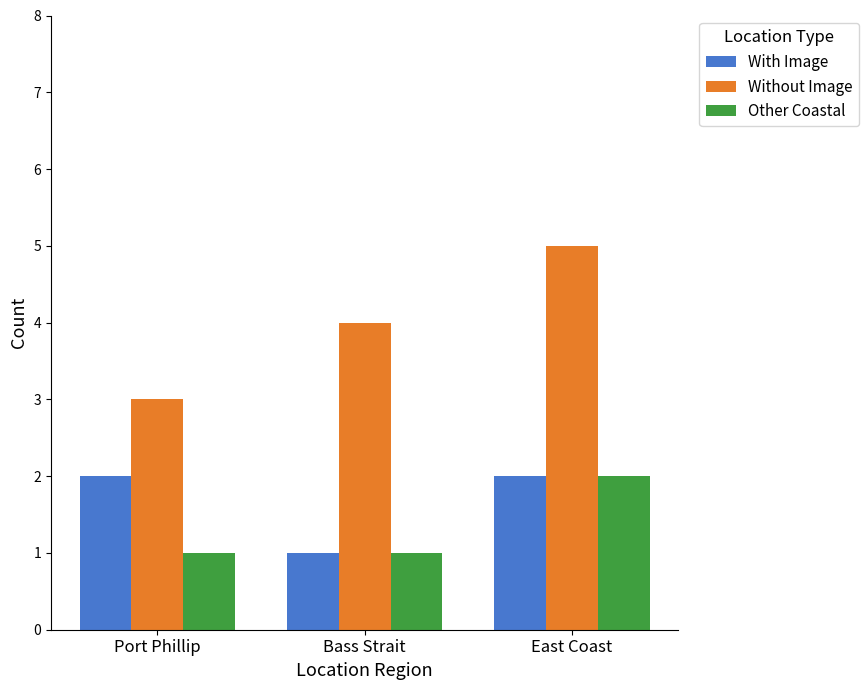

What is the sum of the Other Coastal values at East Coast and Bass Strait?

3